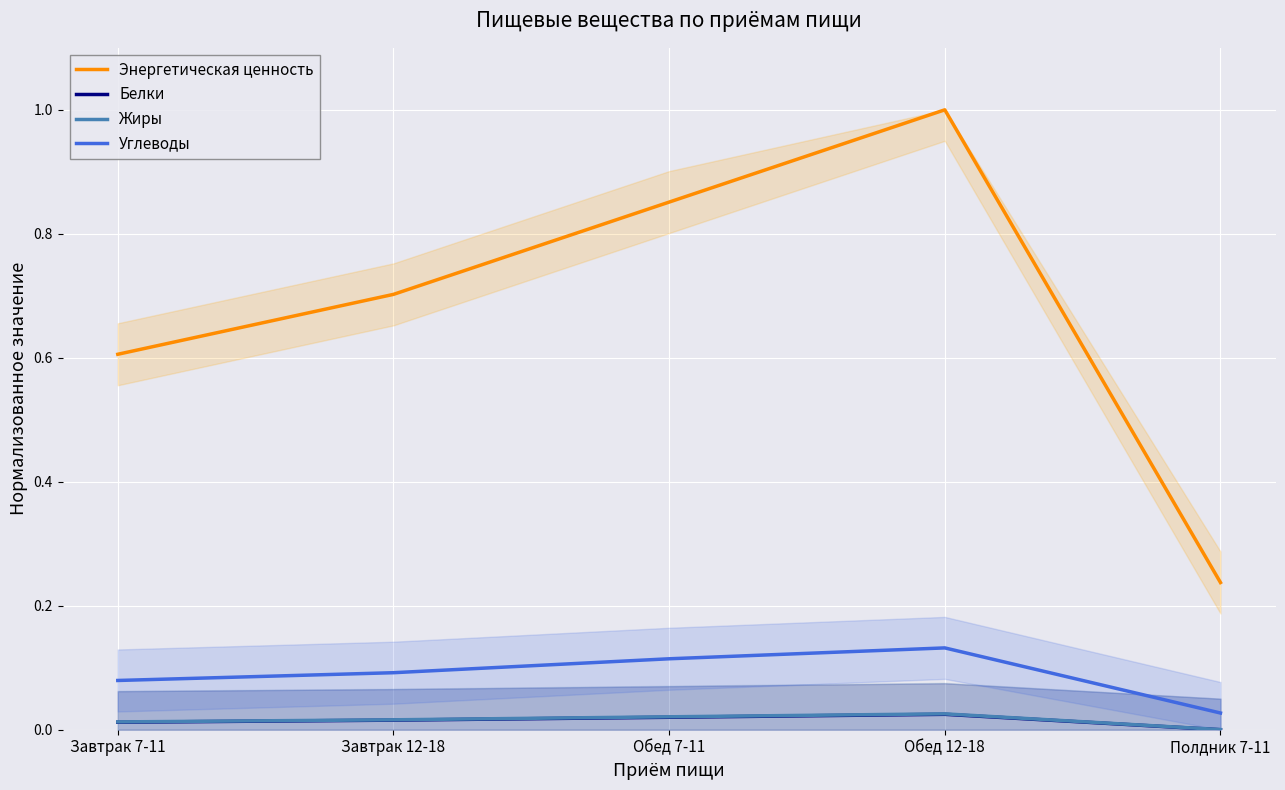

At Полдник 7-11, list the series in order from smallest to largest.

Белки, Жиры, Углеводы, Энергетическая ценность